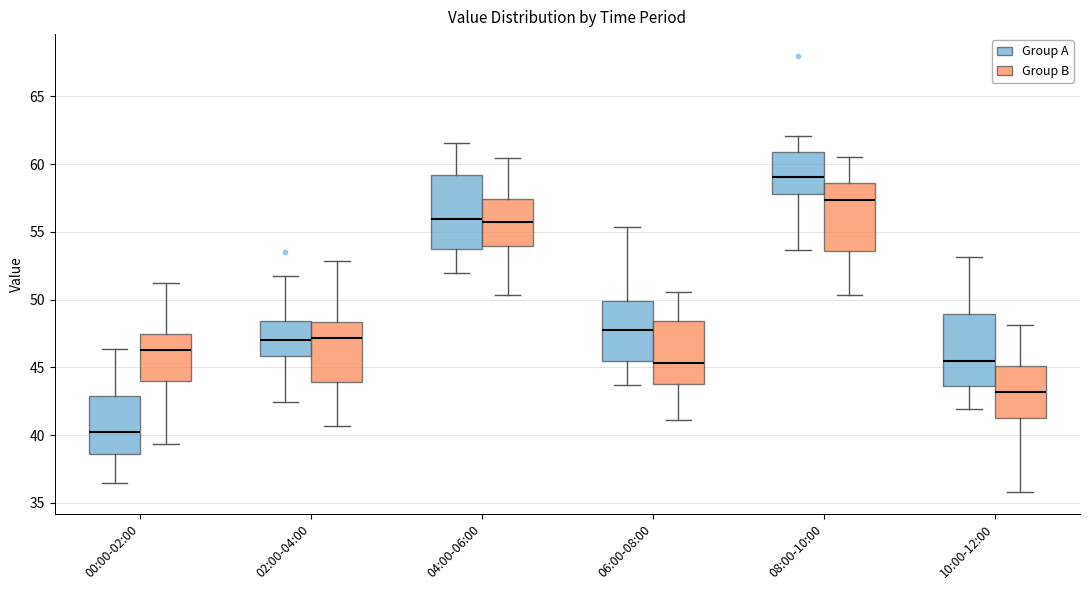

Where does the lower whisker of the box for 04:00-06:00 (Group A) end on the y-axis? The values are not printed on the chart, so give them approximately, as read against the axis.

52.0